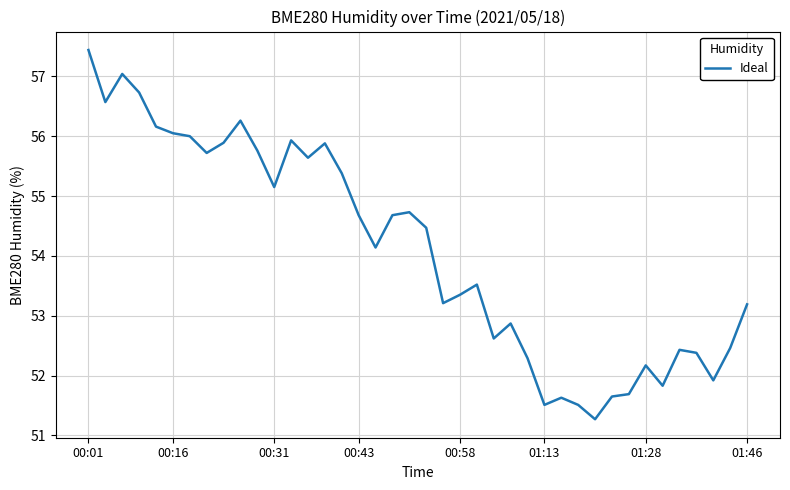

What is the difference between the maximum and minimum values?

6.2